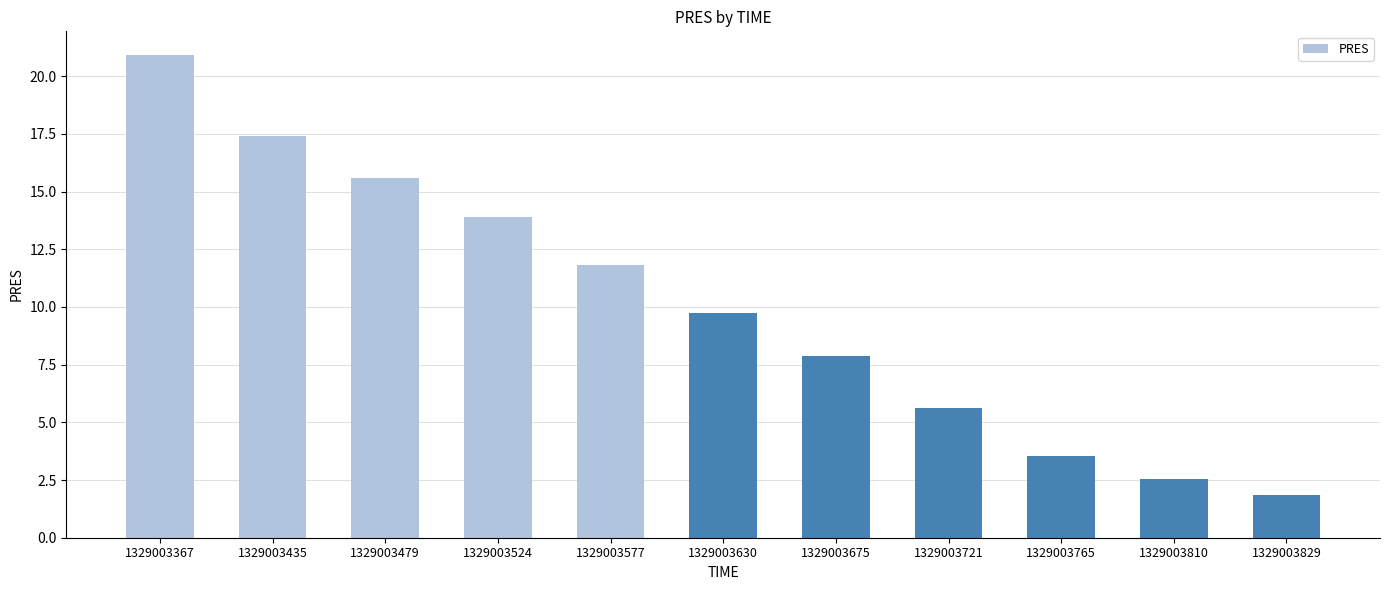

The chart shows a value of 17.4 at 1329003435. True or false?

True